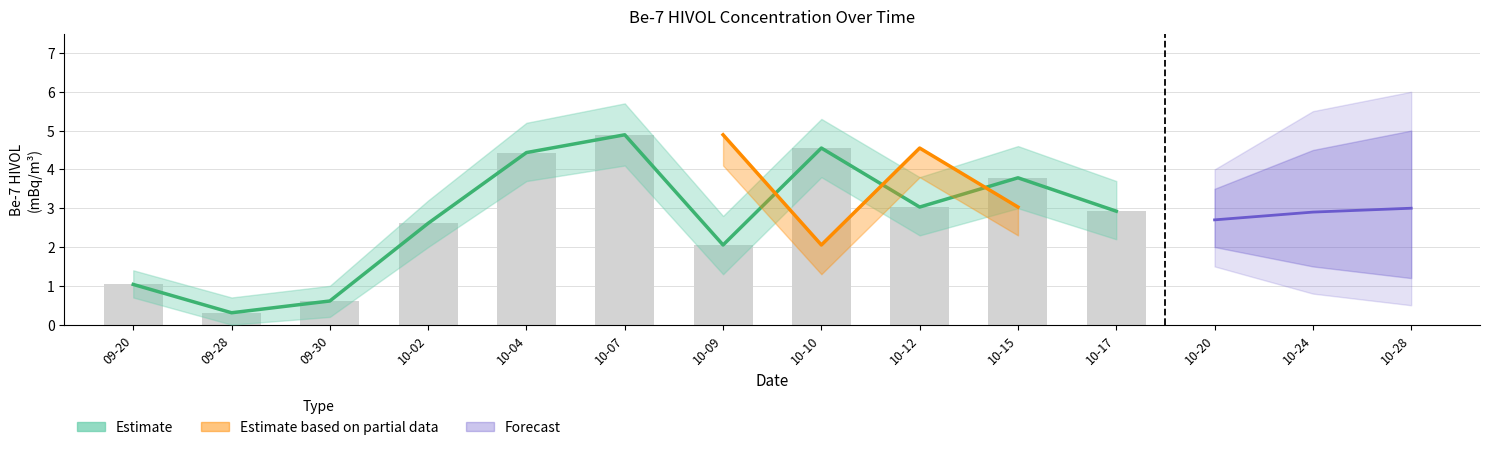

What is the difference between the values at 09-20 and 10-07?

3.9